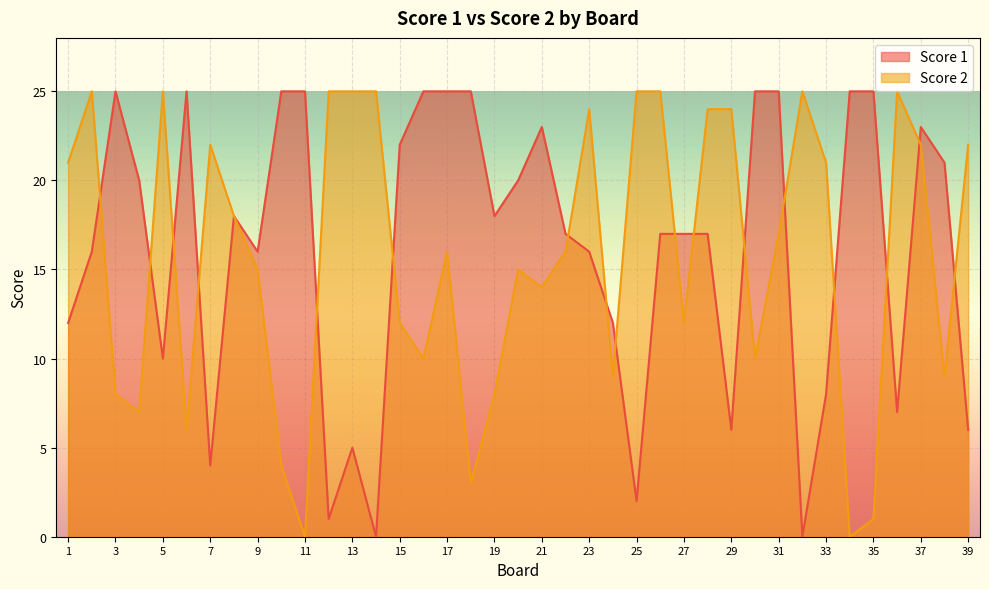

How many intersections are there between Score 2 and Score 1?

17